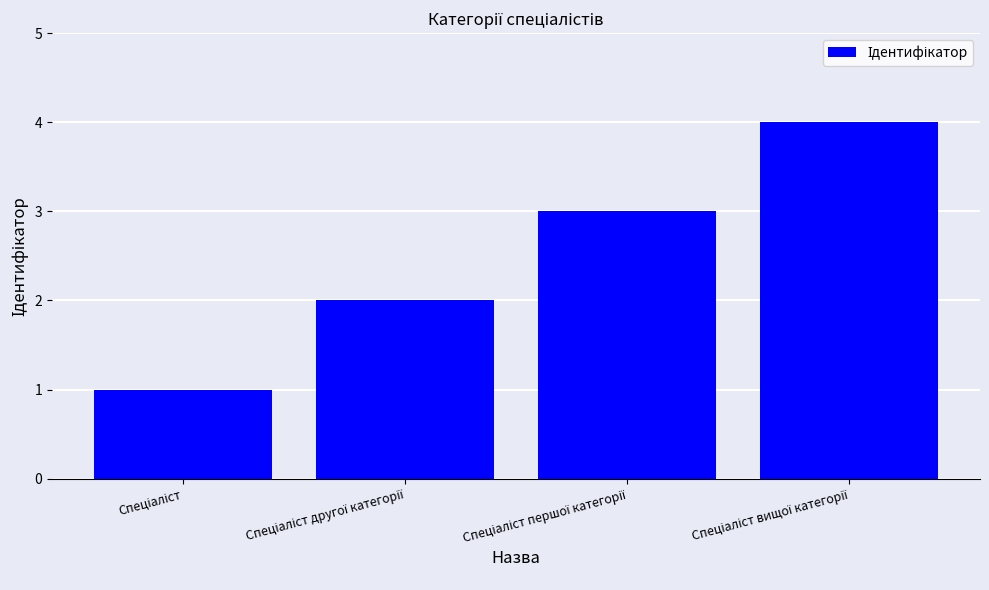

How many values are between 2 and 4?

3